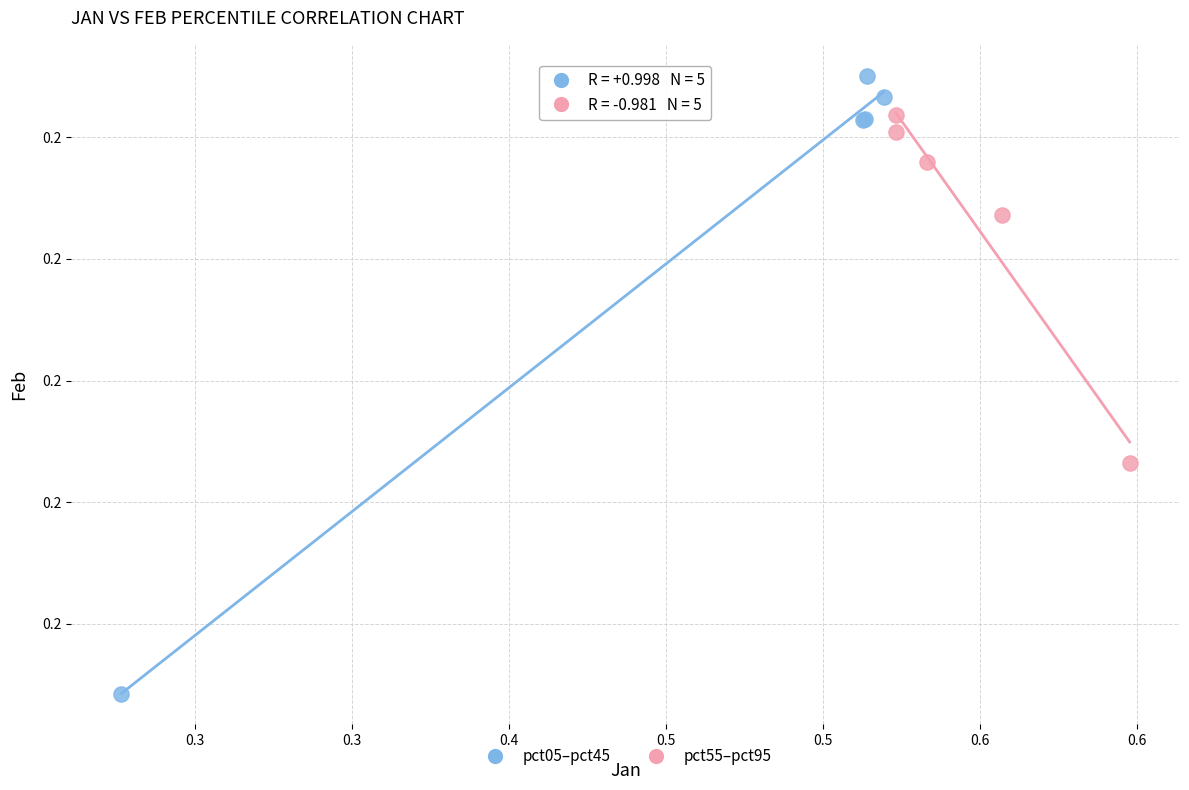

Which series reaches the minimum Y coordinate?

pct05–pct45